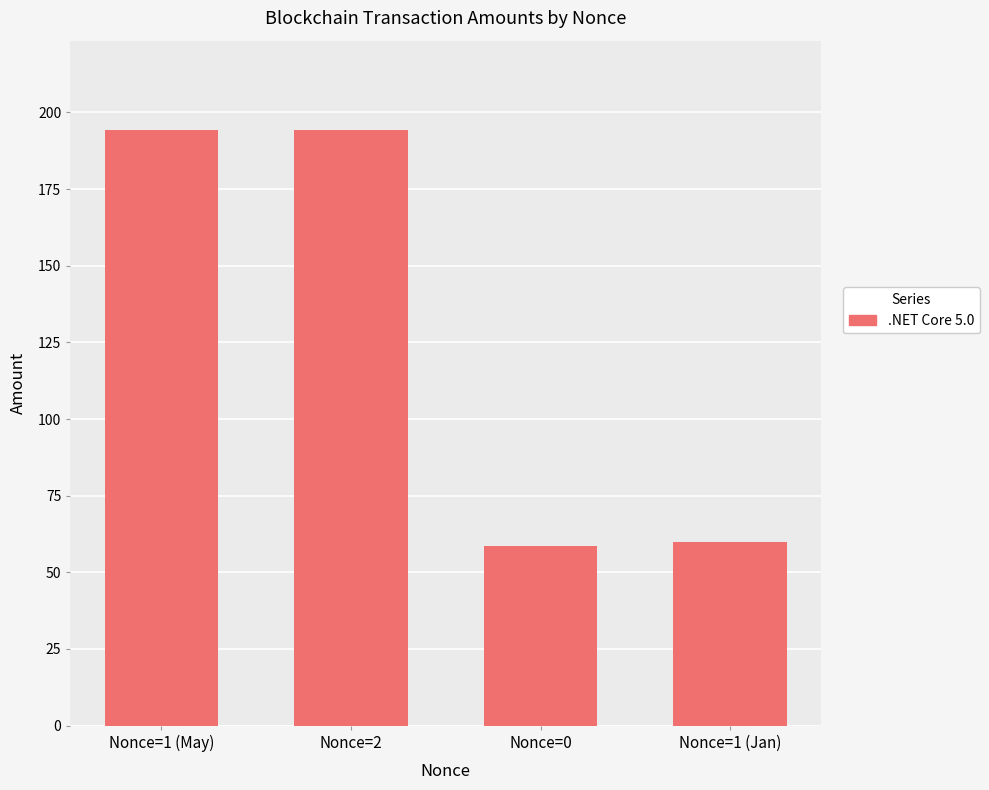

What is the change in value from Nonce=2 to Nonce=1 (Jan)?

-134.4